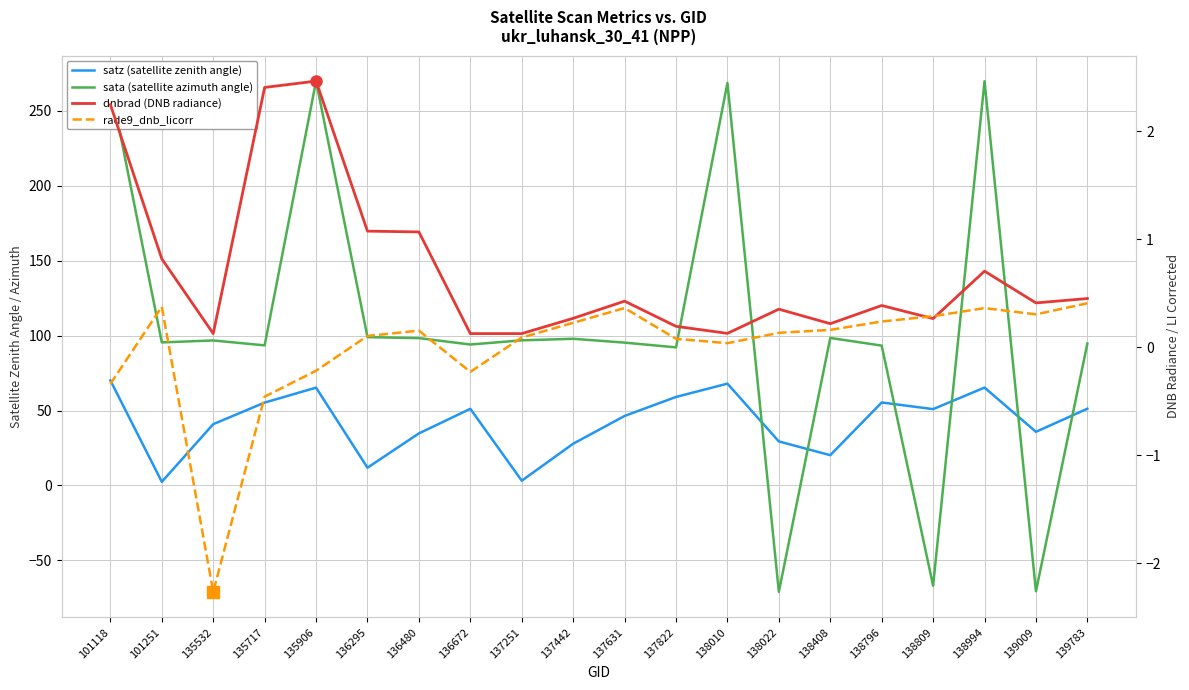

At which label is sata (satellite azimuth angle) closest to 99?

136295